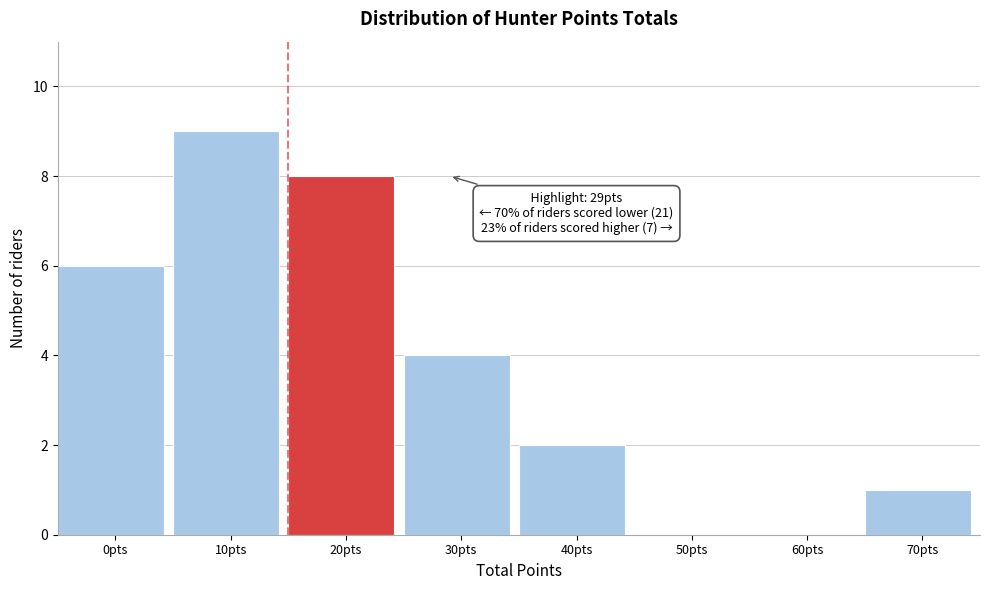

Reading left to right, transcribe all the data shown in this chart.

0pts=6	10pts=9	20pts=8	30pts=4	40pts=2	50pts=0	60pts=0	70pts=1